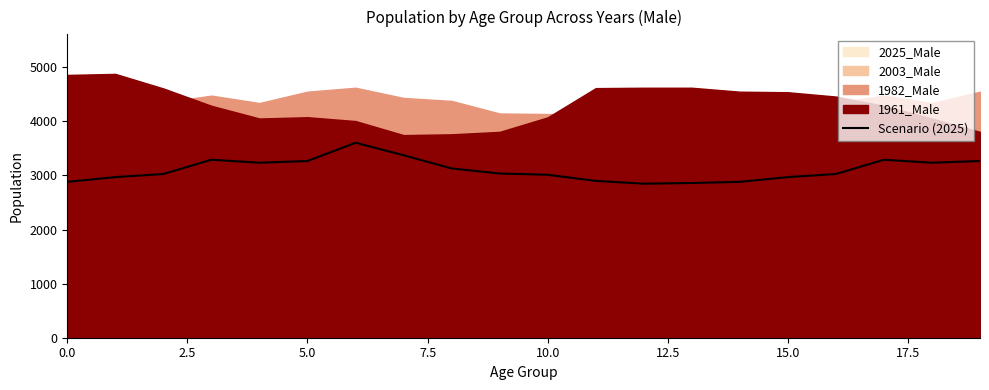

What is the minimum value for Scenario (2025)?

2848